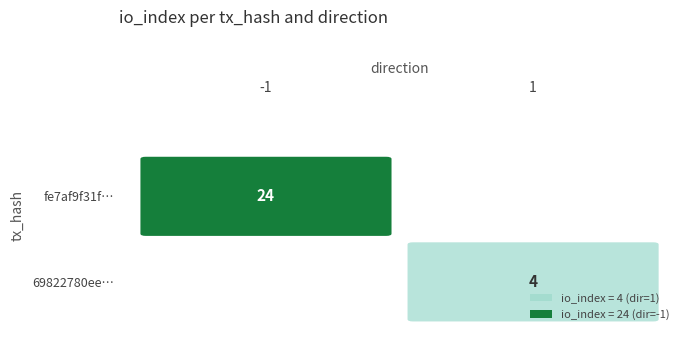

What is the difference between the highest and lowest values at io_index?

20